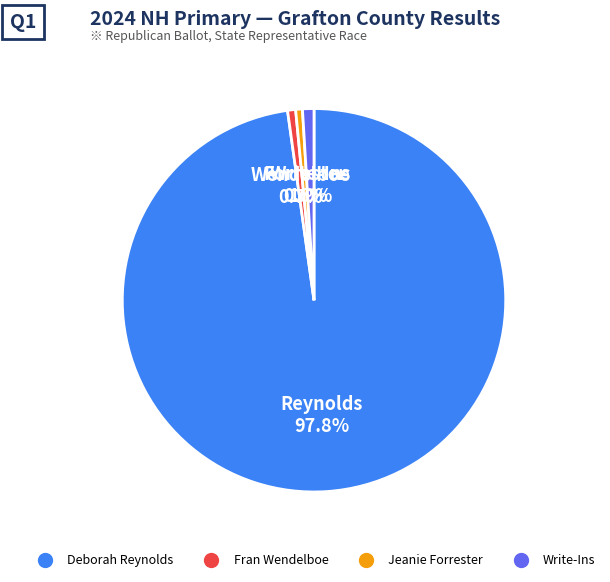

Between Deborah Reynolds and Jeanie Forrester, which is larger?

Deborah Reynolds